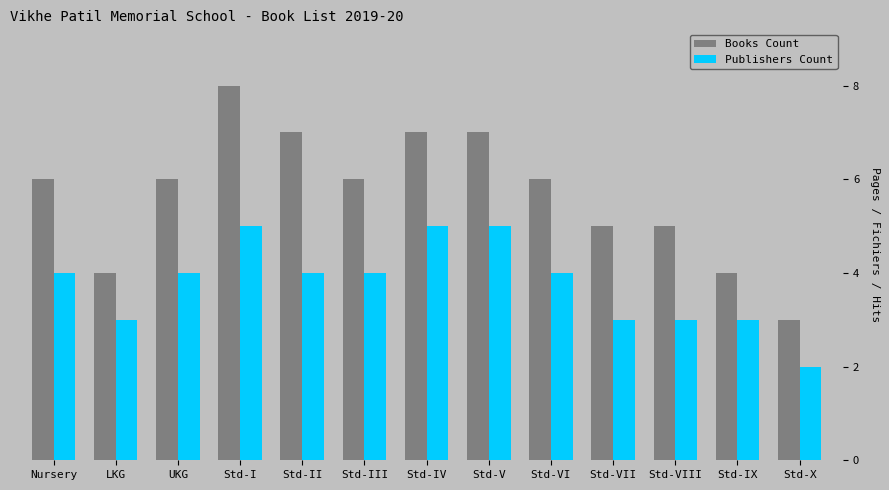

Rank the series by their average value, from lowest to highest.

Publishers Count, Books Count